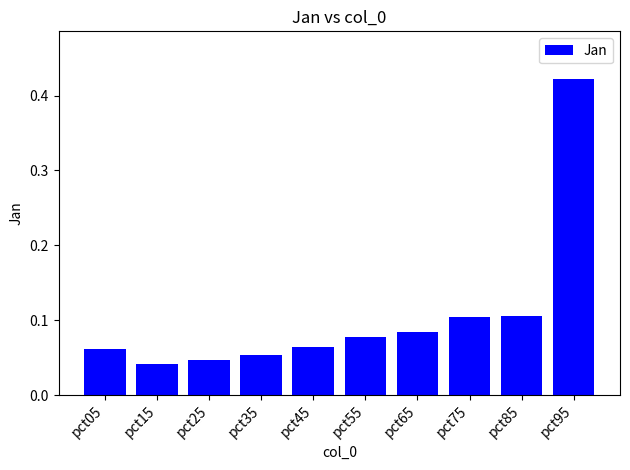

Which has a higher value, pct15 or pct45?

pct45